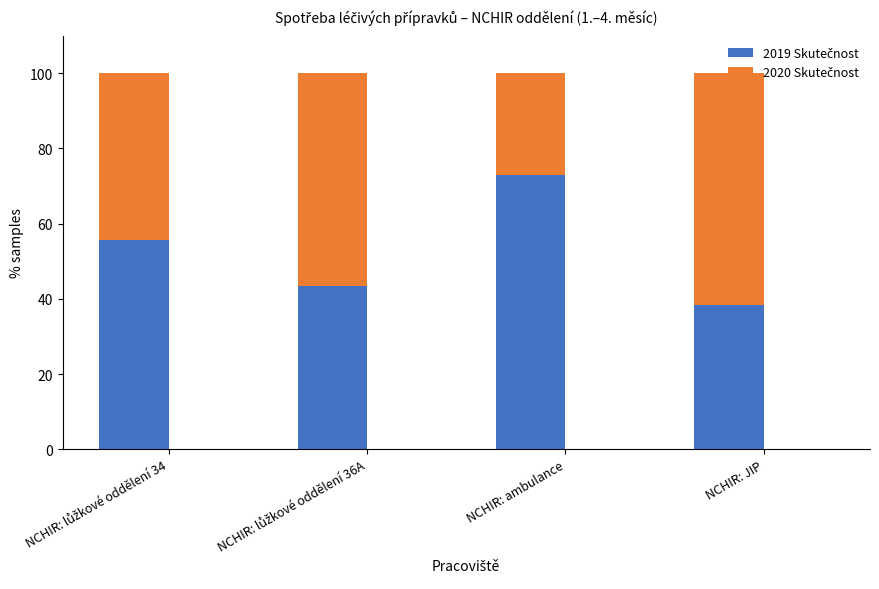

What is the difference between the 2020 Skutečnost values at NCHIR: JIP and NCHIR: lůžkové oddělení 36A?

4.9